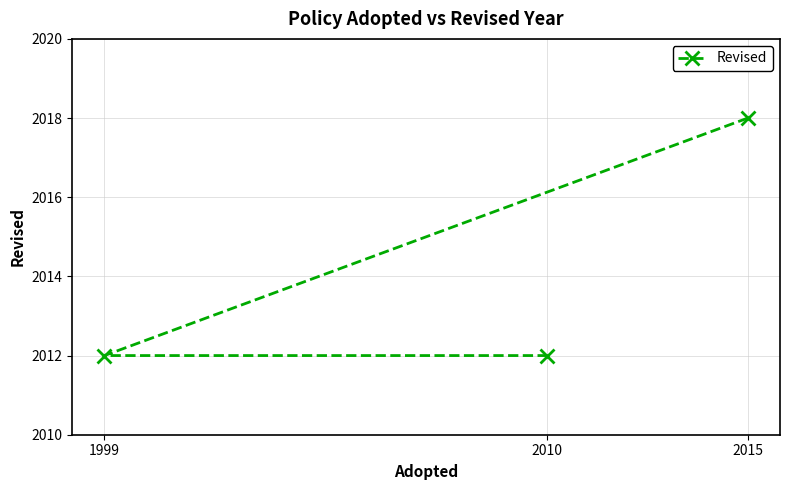

How many lines are shown in the chart?

1